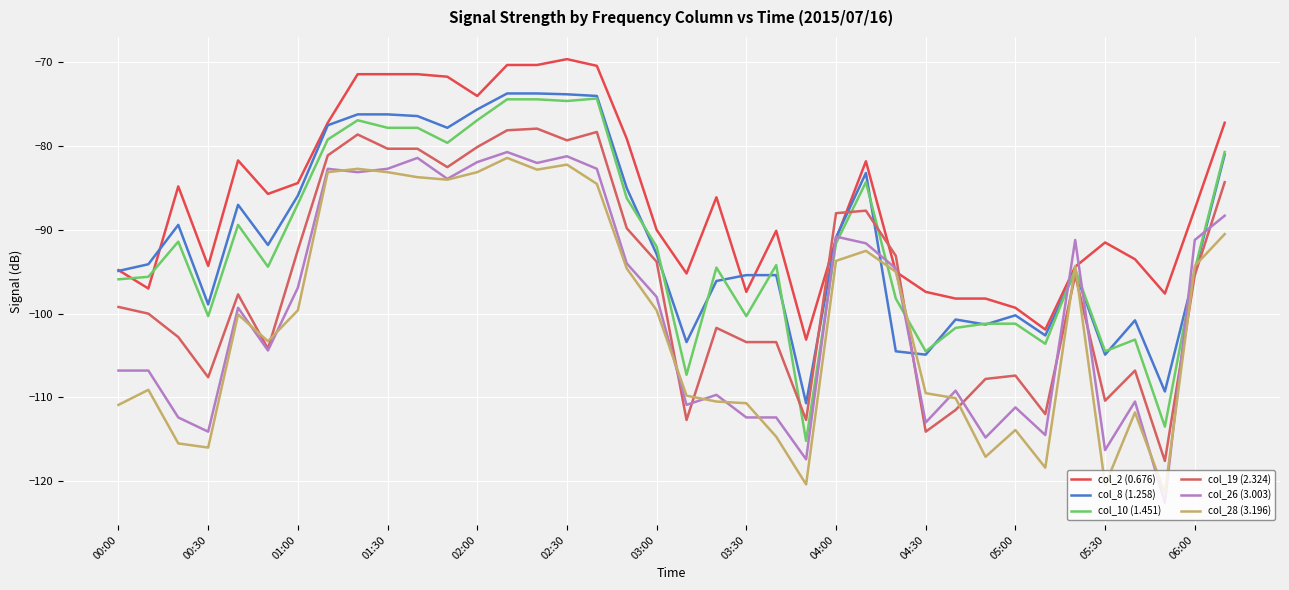

Which series ends up on top after the final intersection of col_8 (1.258) and col_10 (1.451)?

col_10 (1.451)